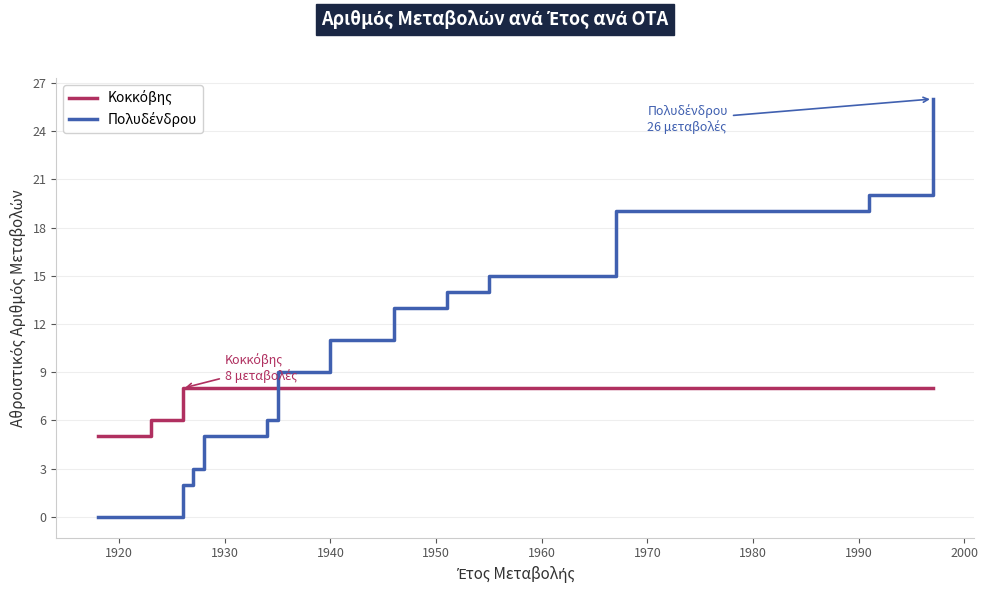

How many lines are shown in the chart?

2